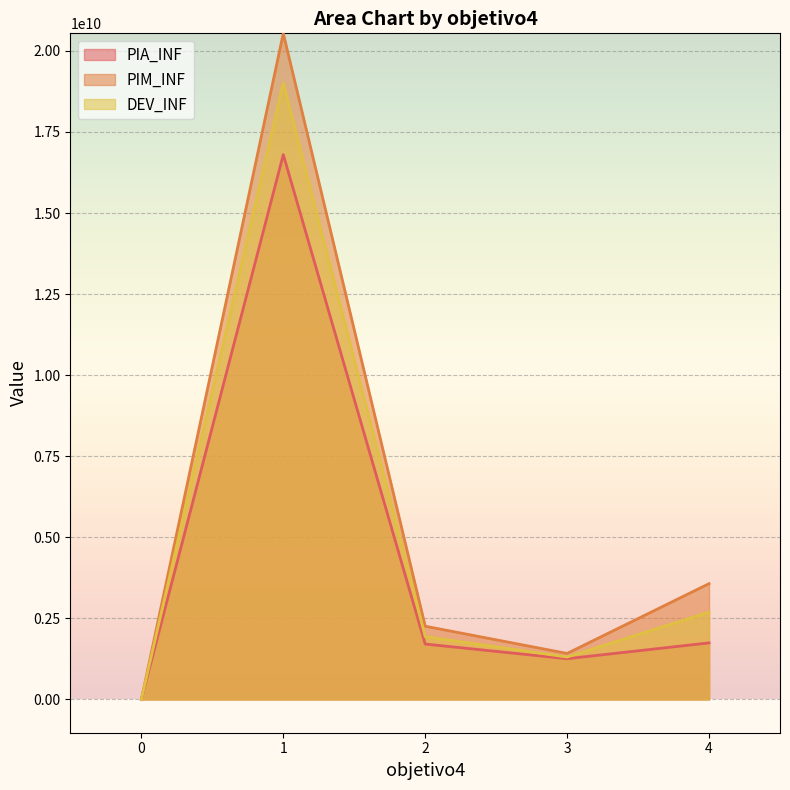

Which has a higher value, 0 or 1?

1